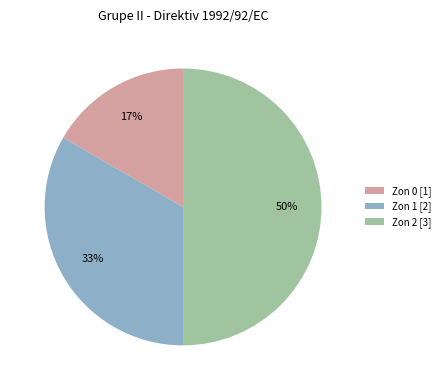

To the nearest percent, what is the average slice percentage?

33%